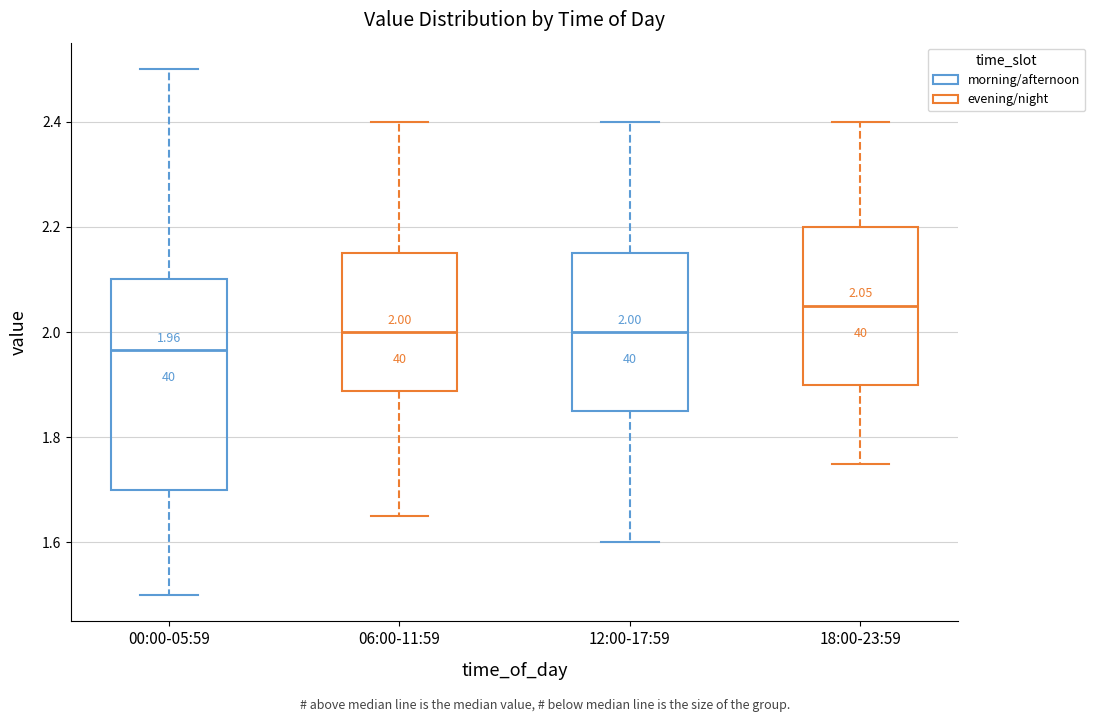

Which box is the tallest, from its lower edge to its upper edge?

00:00-05:59